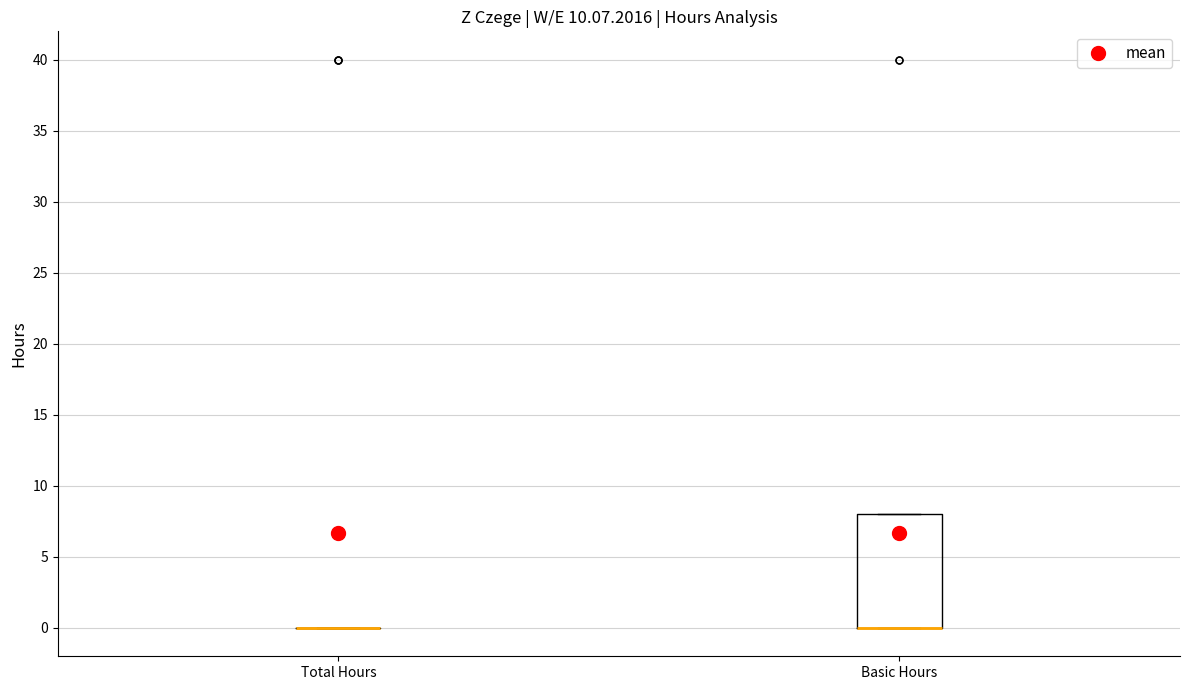

Reading left to right, transcribe this box plot: for each box, give where its median line is, the range the box spans, and where its two whiskers end, as read against the y-axis. The values are not printed on the chart, so give them approximately, as read against the axis.

Total Hours: box collapsed to a line at 0, whiskers 0 to 0
Basic Hours: median 0 (drawn on the box's lower edge), box 0 to 8, whiskers 0 to 8